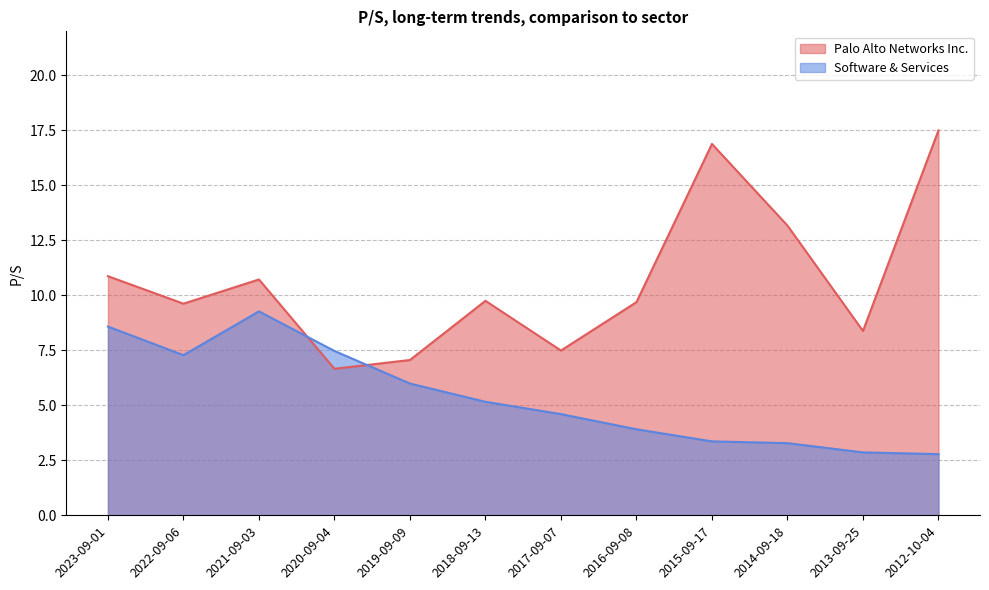

True or false: Software & Services has a value of 9.3 at 2021-09-03.

True